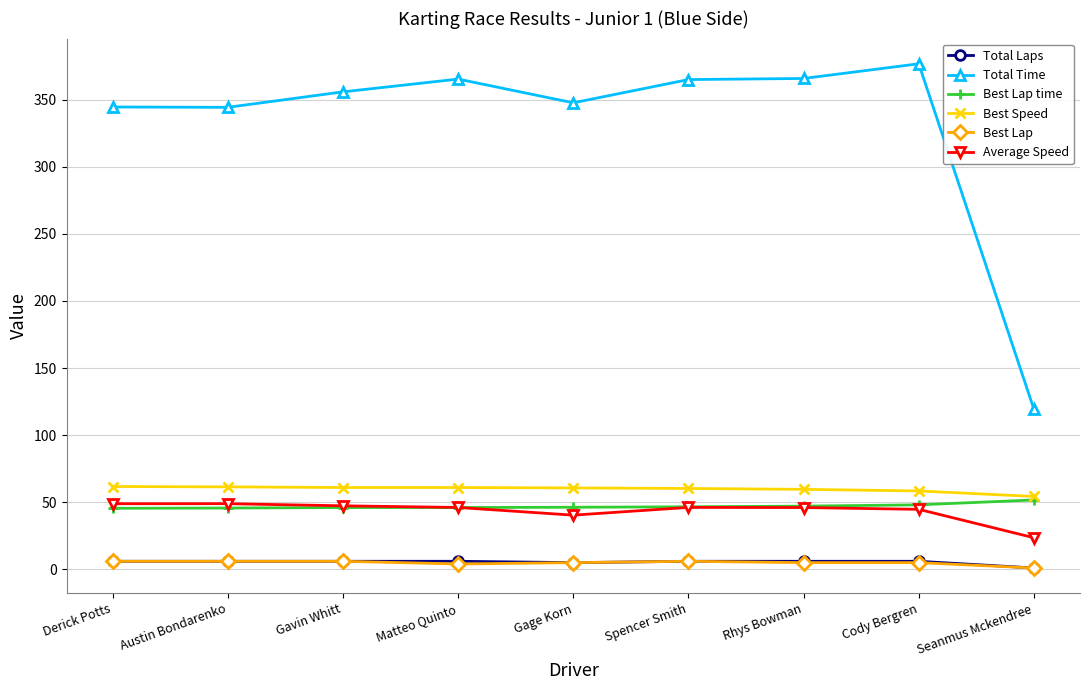

Which series changed the most between Gavin Whitt and Rhys Bowman?

Total Time